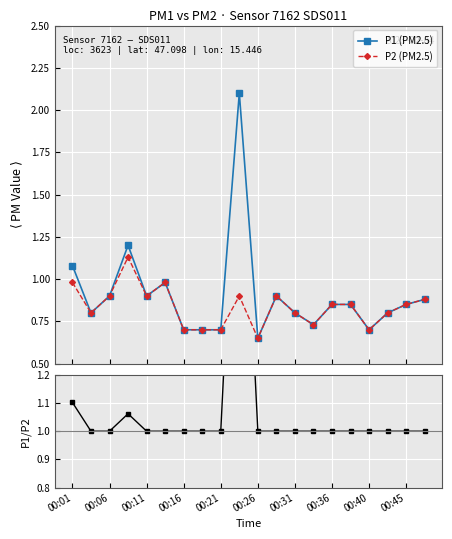

True or false: P2 (PM2.5) has more than 0 interior local peaks.

True